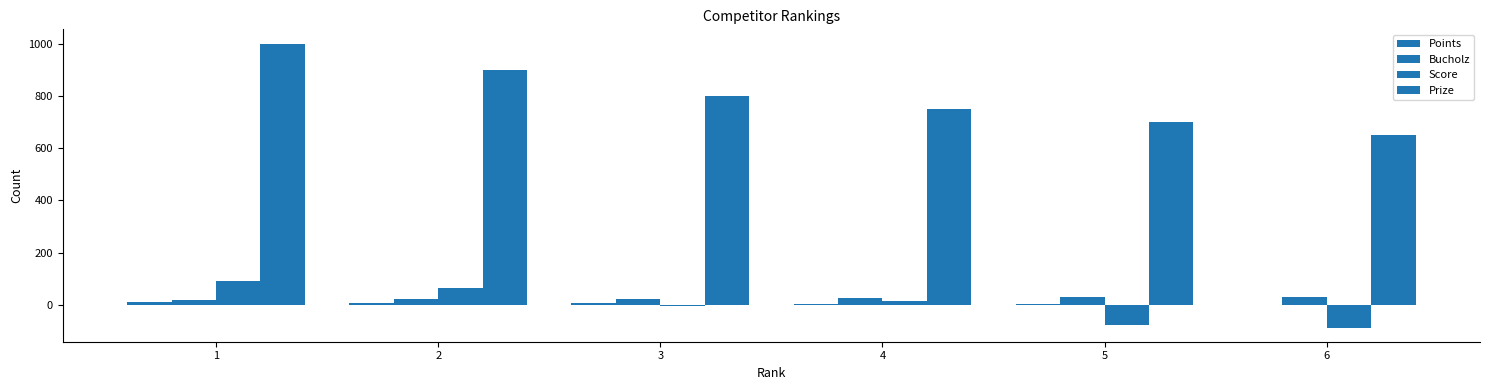

At 3, list the series in order from smallest to largest.

Score, Points, Bucholz, Prize